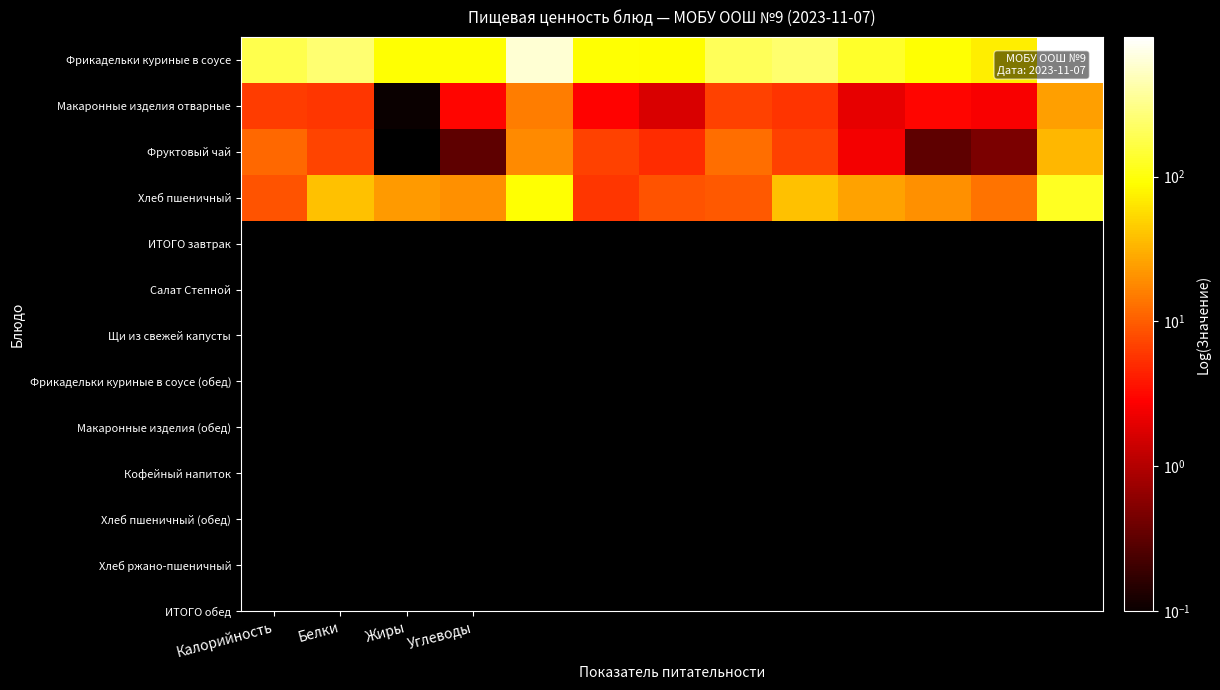

Reading left to right, what are all the values shown in this chart?

Фрикадельки куриные в соусе: 183.0	249.9	92.8	94.0	619.7	92.4	88.4	199.6	242.6	131.9	94.0	72.4	921.3
Макаронные изделия отварные: 6.4	6.0	0.1	3.0	15.4	2.9	1.7	6.9	5.8	2.0	3.0	2.6	25.0
Фруктовый чай: 11.6	7.0	0.0	0.3	18.9	6.8	5.2	12.7	6.8	2.4	0.3	0.5	34.6
Хлеб пшеничный: 8.8	40.0	23.2	19.7	91.6	5.9	8.7	9.6	38.8	25.6	19.7	13.6	121.9